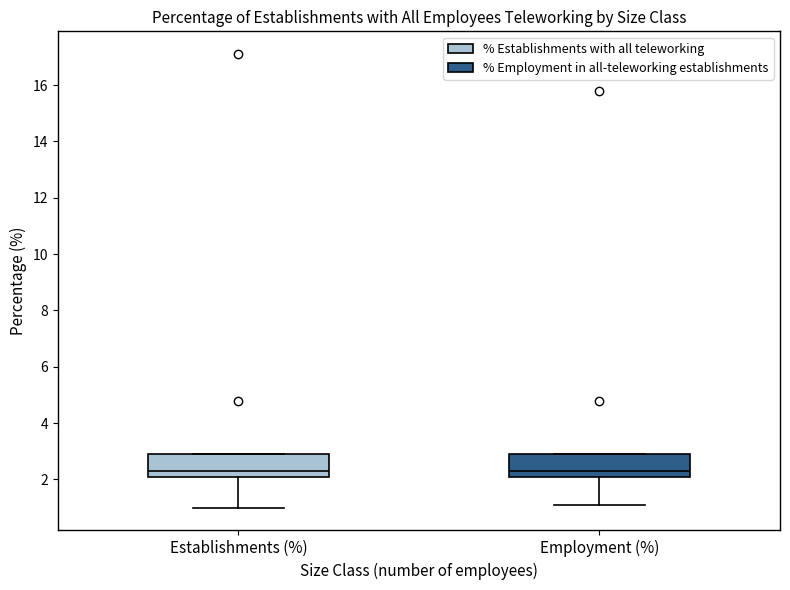

Reading left to right, transcribe this box plot: for each box, give where its median line is, the range the box spans, and where its two whiskers end, as read against the y-axis. The values are not printed on the chart, so give them approximately, as read against the axis.

Establishments (%): median 2.4, box 2.2 to 3.0, whiskers 1.0 to 3.0
Employment (%): median 2.4, box 2.2 to 3.0, whiskers 1.2 to 3.0